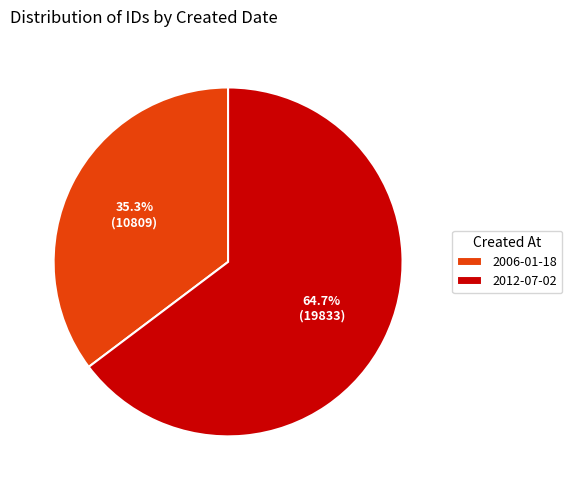

Which category has the smallest portion of the pie?

2006-01-18